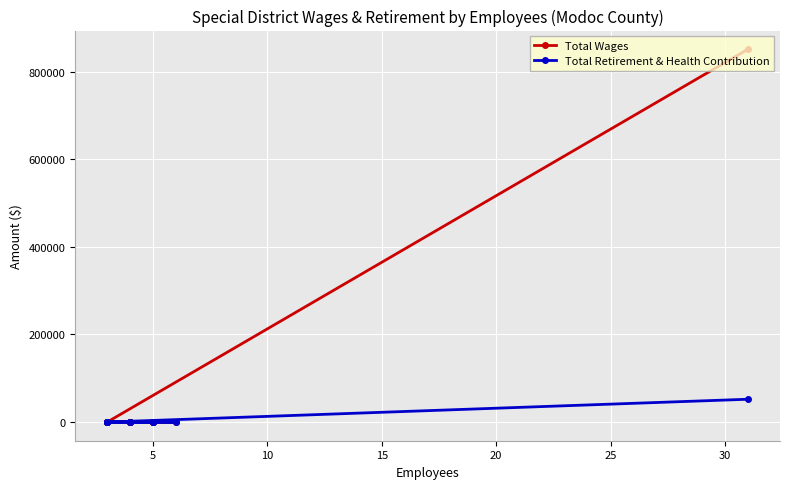

True or false: Total Retirement & Health Contribution has more than 2 interior local peaks.

False